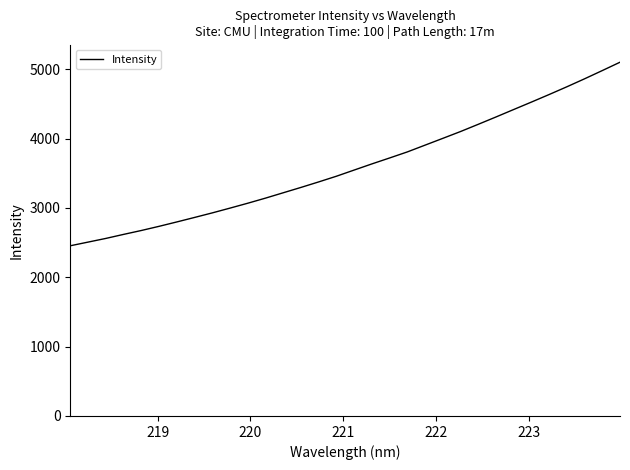

What is the difference between the maximum and minimum values?

2647.3